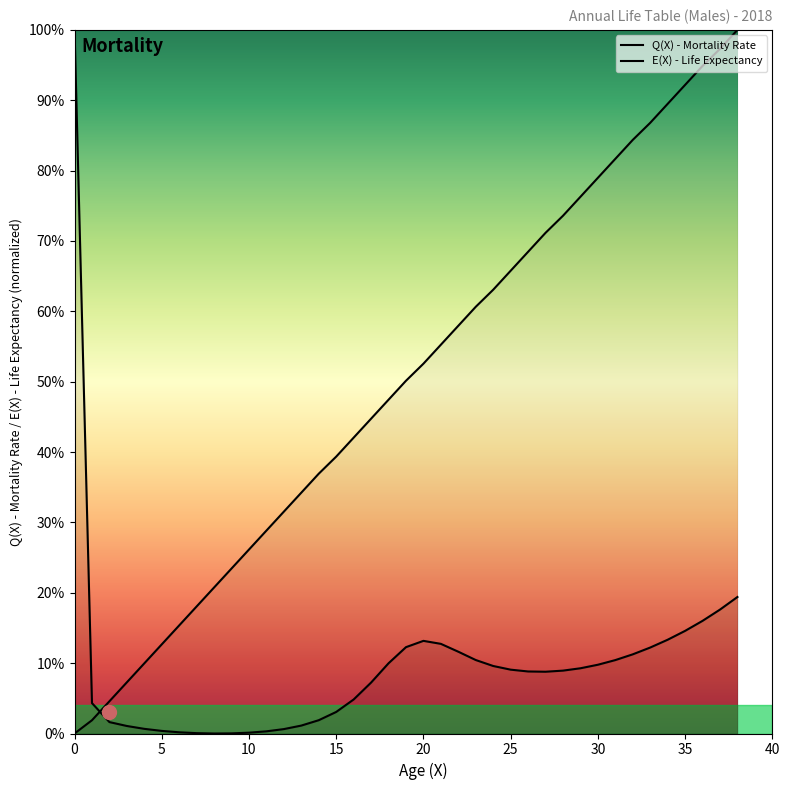

The value of E(X) - Life Expectancy at 38 is 1.0. True or false?

True